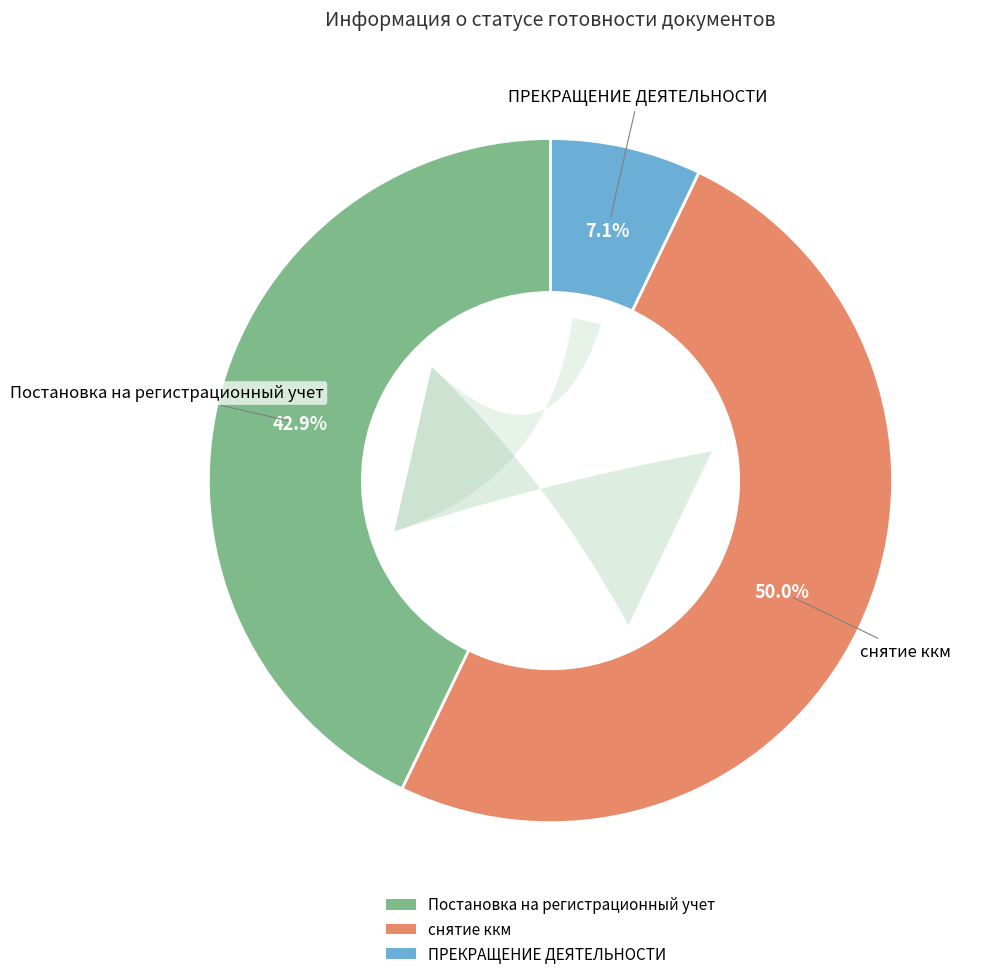

What is the ratio of the value at снятие ккм to the value at ПРЕКРАЩЕНИЕ ДЕЯТЕЛЬНОСТИ?

7.0